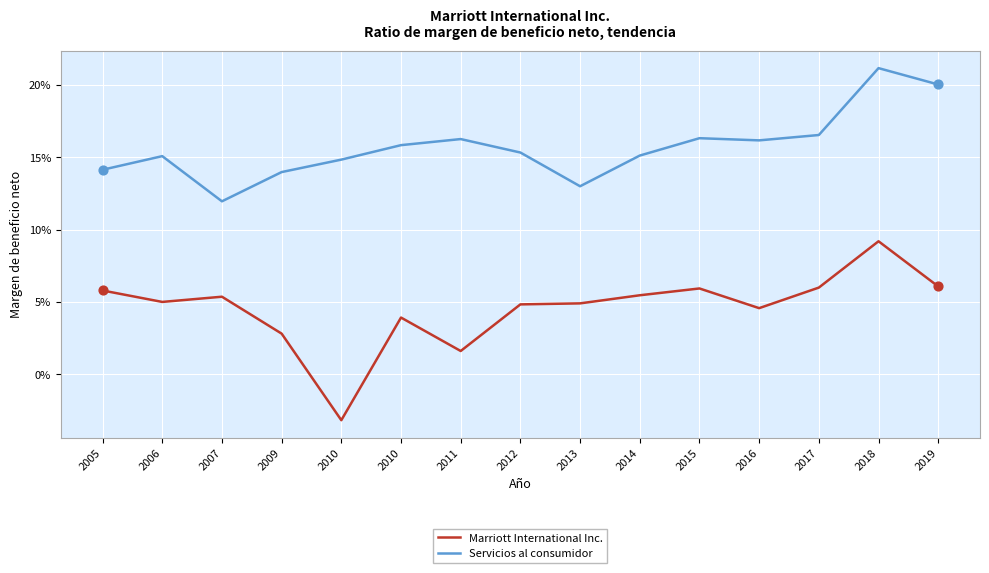

Which series has the largest total across all categories?

Servicios al consumidor